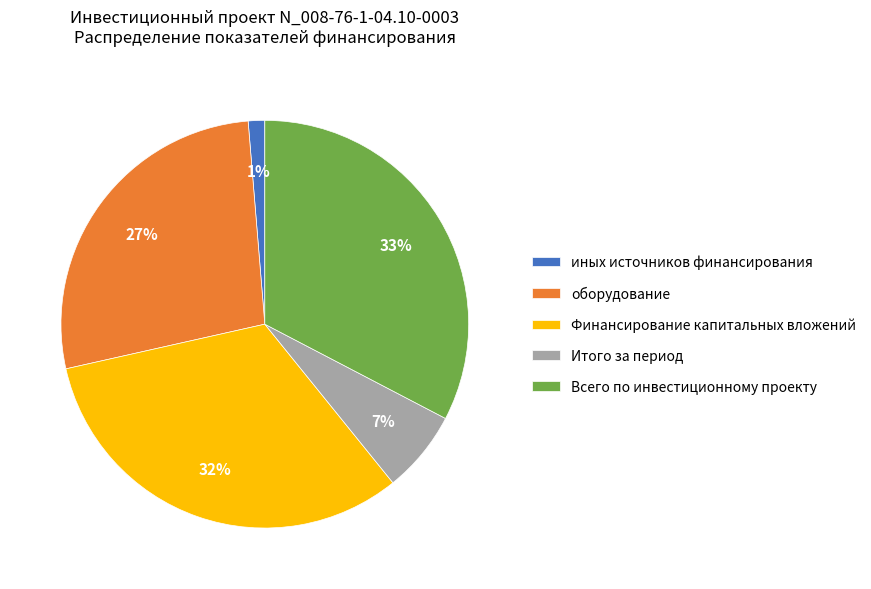

Is оборудование the majority of the pie?

No